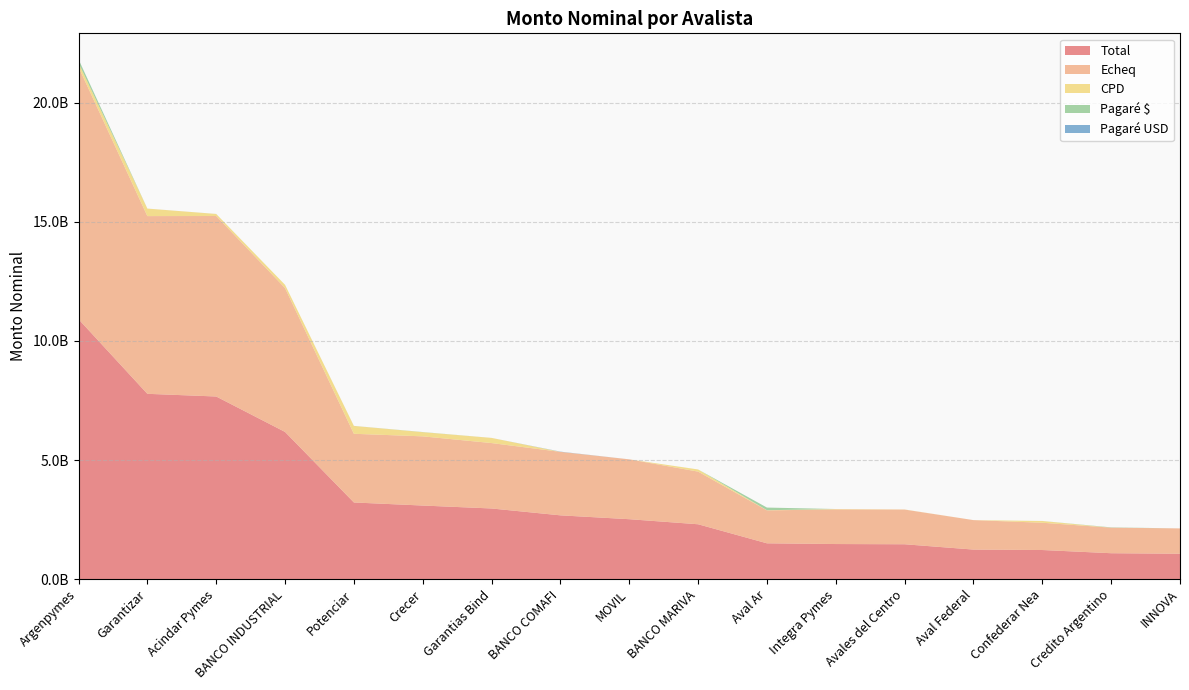

Reading right to left, transcribe all the data shown in this chart.

Total: 1063647401.2	1085270000.0	1219733694.7	1238034461.7	1461606840.1	1470914959.6	1501259247.2	2301515076.5	2514146285.6	2675961899.0	2964418956.2	3087586406.0	3216655499.1	6179170514.4	7667635107.2	7780244137.7	10914751162.9
Echeq: 1063647401.2	1073050000.0	1145500000.0	1238034461.7	1456492182.7	1453780910.7	1383652065.7	2211556076.5	2514146285.6	2666561899.0	2747389758.4	2906254906.0	2885083644.9	6043826568.4	7581236597.2	7464343278.3	10592524525.5
CPD: 0.0	0.0	73731694.7	0.0	5114657.4	17134048.9	7132840.4	89799000.0	0.0	0.0	216829197.8	175081500.0	330268905.8	135343946.0	85534309.9	315550926.4	168600495.4
Pagaré $: 0.0	12000000.0	0.0	0.0	0.0	0.0	110000000.0	0.0	0.0	0.0	0.0	6250000.0	0.0	0.0	0.0	0.0	150000000.0
Pagaré USD: 0.0	220000.0	502000.0	0.0	0.0	0.0	474341.0	160000.0	0.0	9400000.0	200000.0	0.0	1302948.4	0.0	864200.0	349933.0	3626142.0